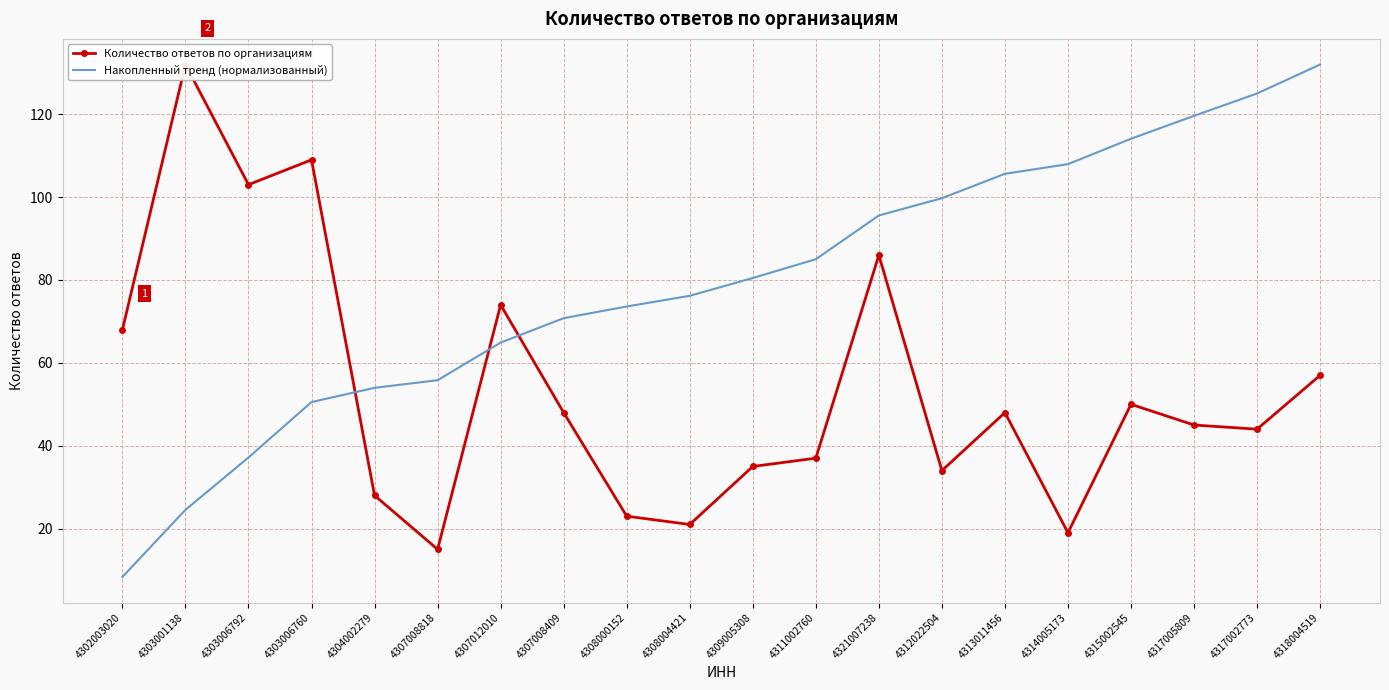

True or false: Накопленный тренд (нормализованный) has more than 0 points higher than both neighbors.

False